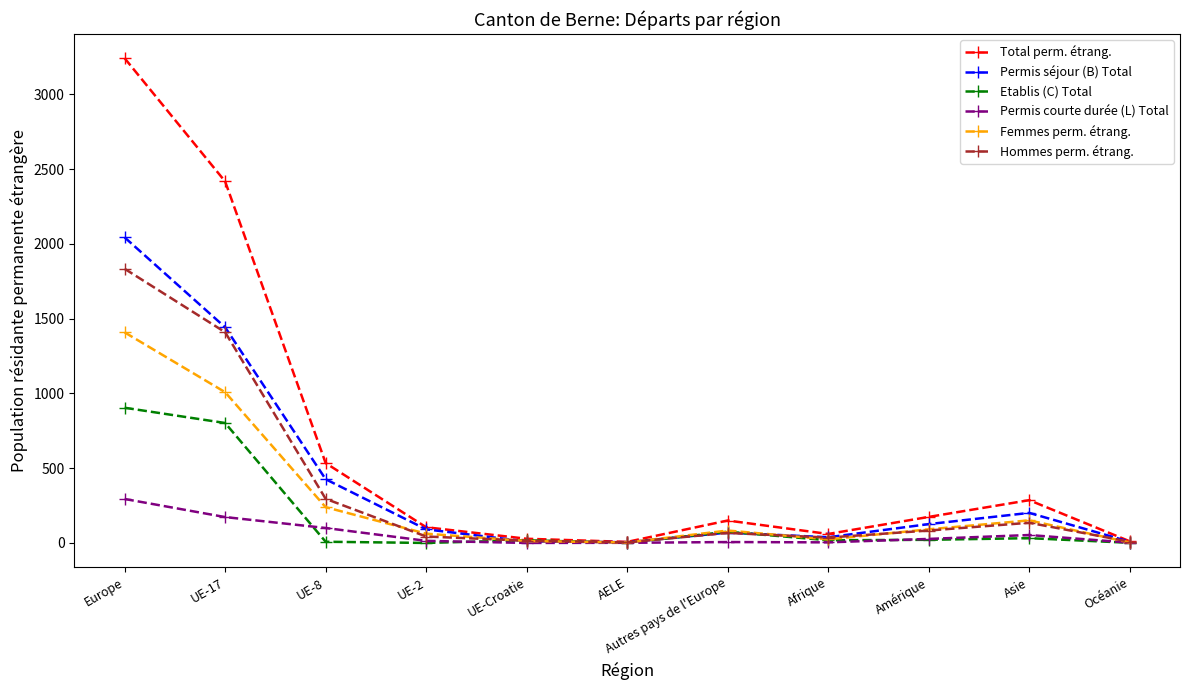

True or false: Total perm. étrang. has more than 2 interior local peaks.

False